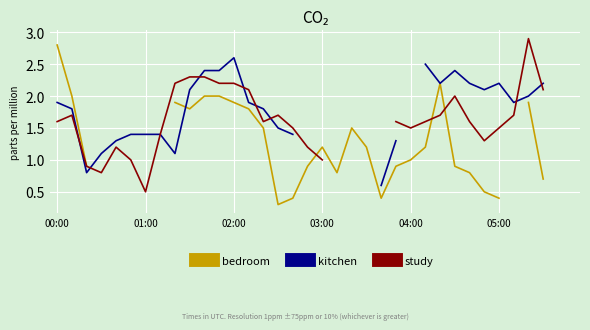

Read the kitchen value at 29.

2.1